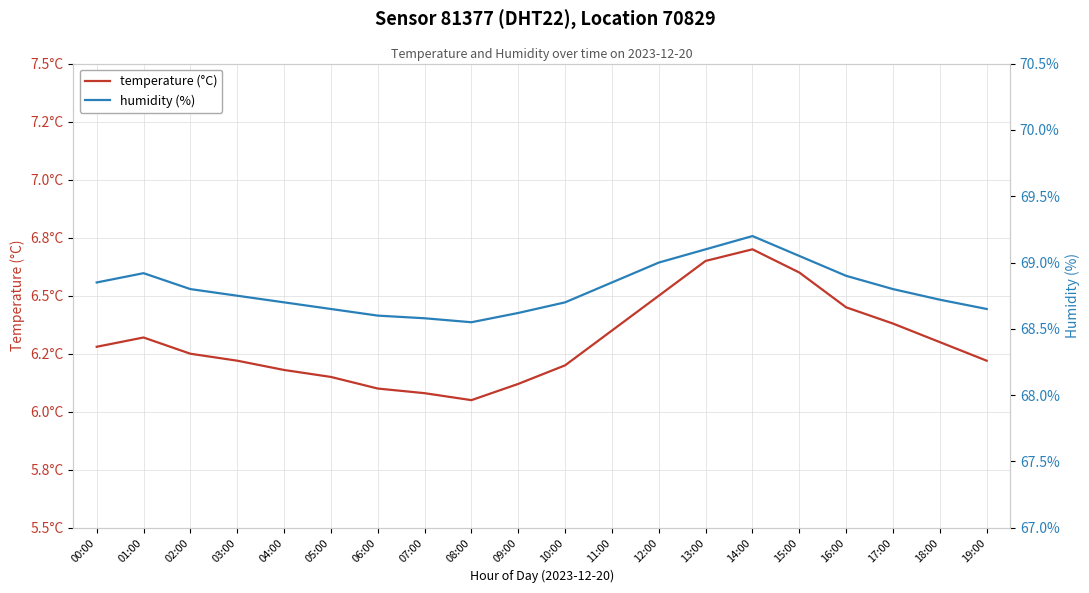

True or false: humidity (%) and temperature (°C) intersect in this chart.

False